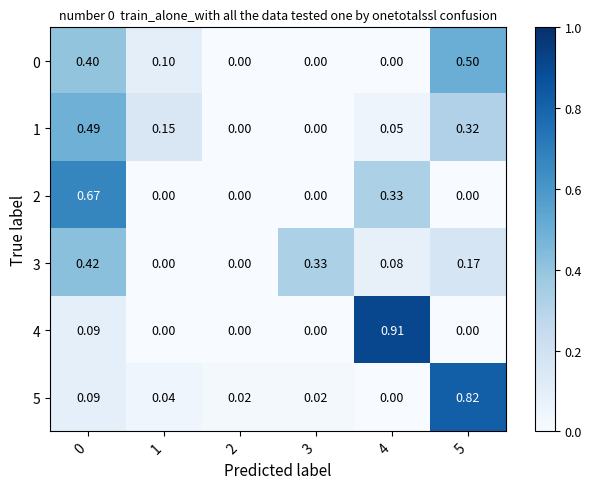

Is the value of 2 at 0 greater than the value of 1 at 2?

Yes